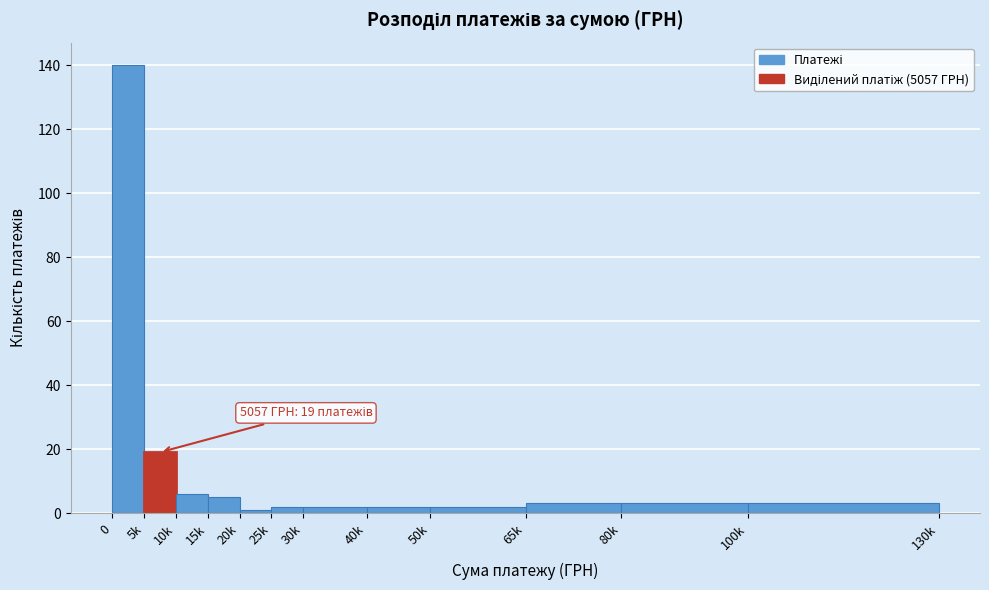

Reading left to right, what are all the values shown in this chart?

140	19	6	5	1	2	2	2	2	3	3	3